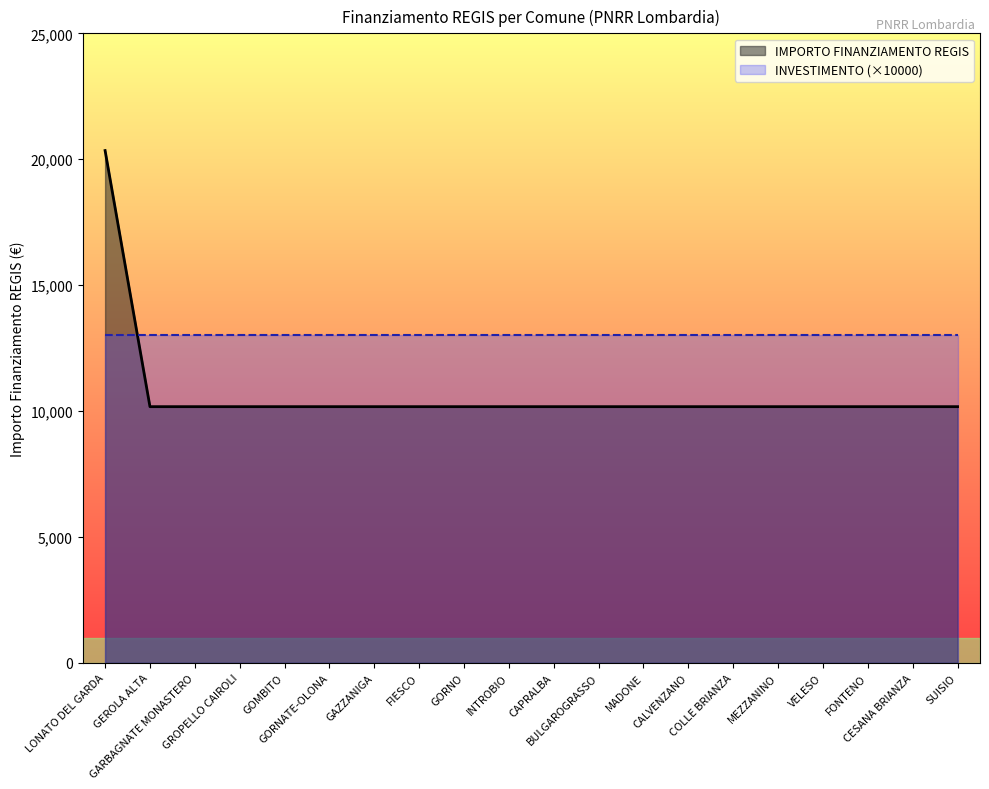

True or false: the data has more than 0 interior local peaks.

False